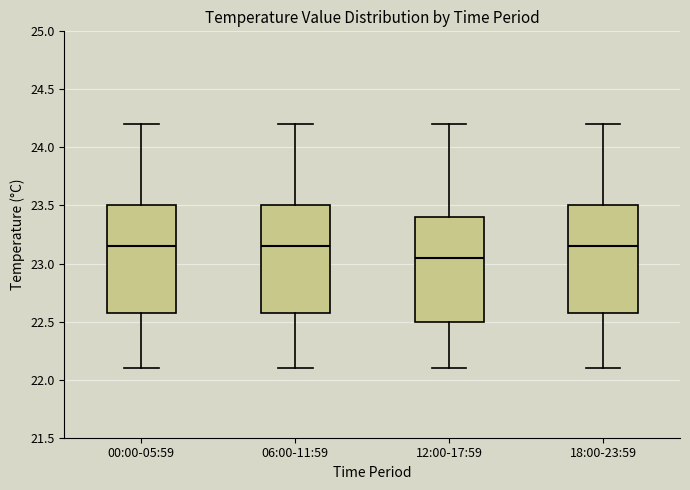

Reading left to right, read every box against the y-axis: the position of its median line, the range the box covers, and the ends of its whiskers. The values are not printed on the chart, so give them approximately, as read against the axis.

00:00-05:59: median 23.15, box 22.60 to 23.50, whiskers 22.10 to 24.20
06:00-11:59: median 23.15, box 22.60 to 23.50, whiskers 22.10 to 24.20
12:00-17:59: median 23.05, box 22.50 to 23.40, whiskers 22.10 to 24.20
18:00-23:59: median 23.15, box 22.60 to 23.50, whiskers 22.10 to 24.20